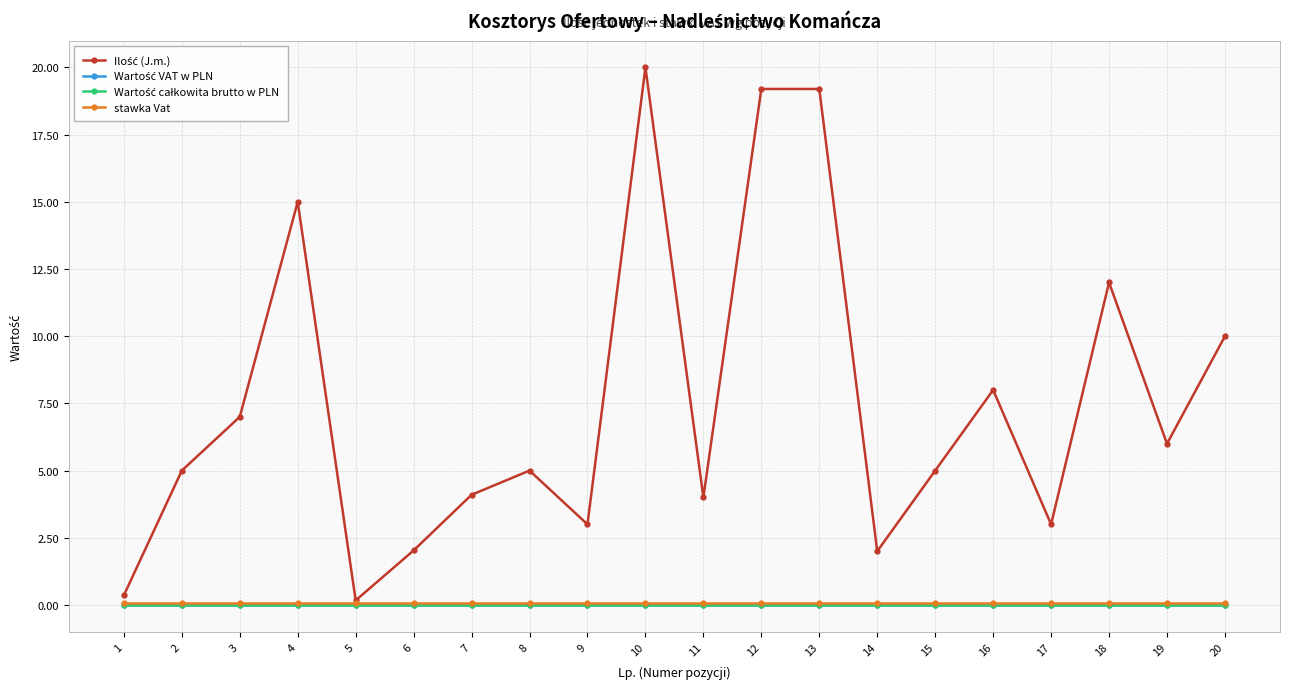

True or false: Ilość (J.m.) and stawka Vat cross at least once.

False